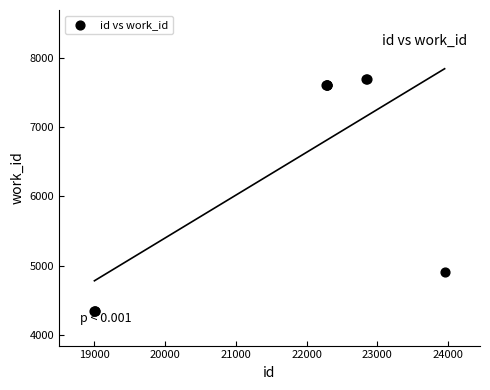

What Y value in the scatter plot is closest to 6019?

4906